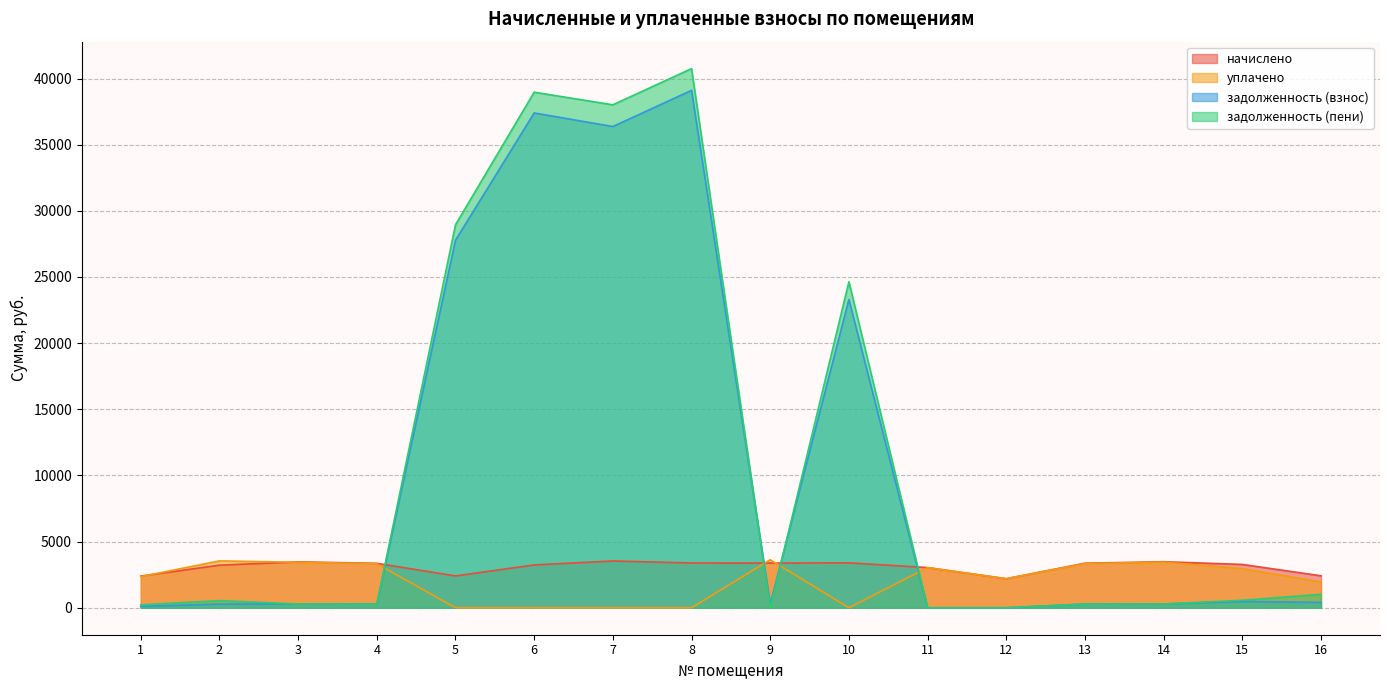

At which category does the chart reach its peak across all series?

8